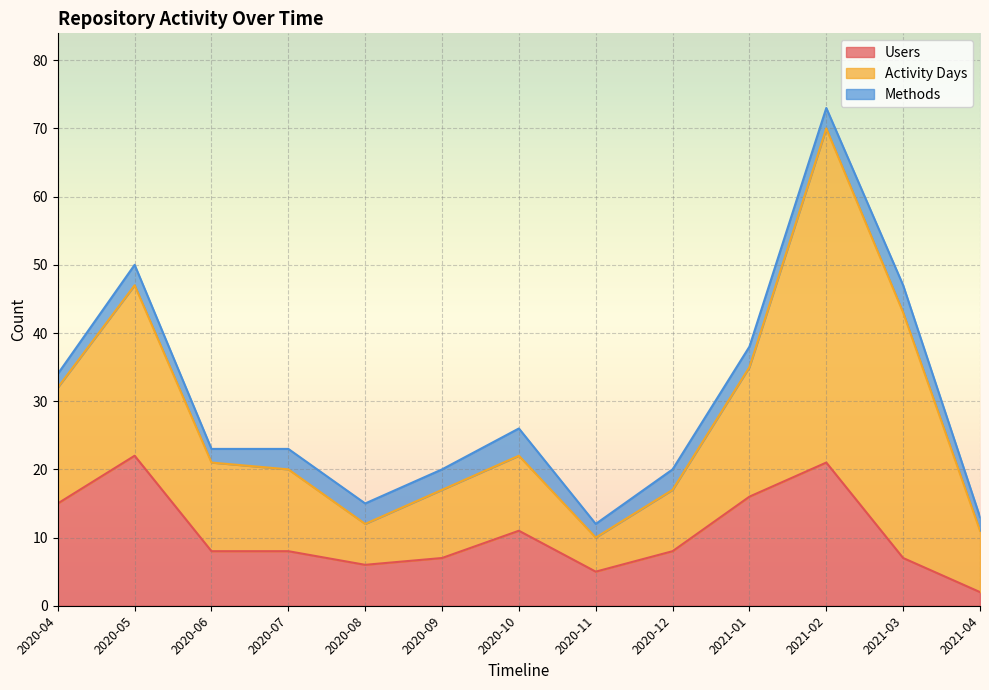

What is the difference between the second highest and minimum values in the Users series?

19